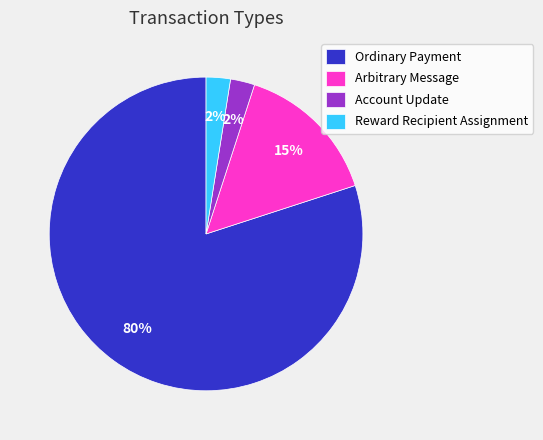

Is there a majority slice in this chart?

Yes